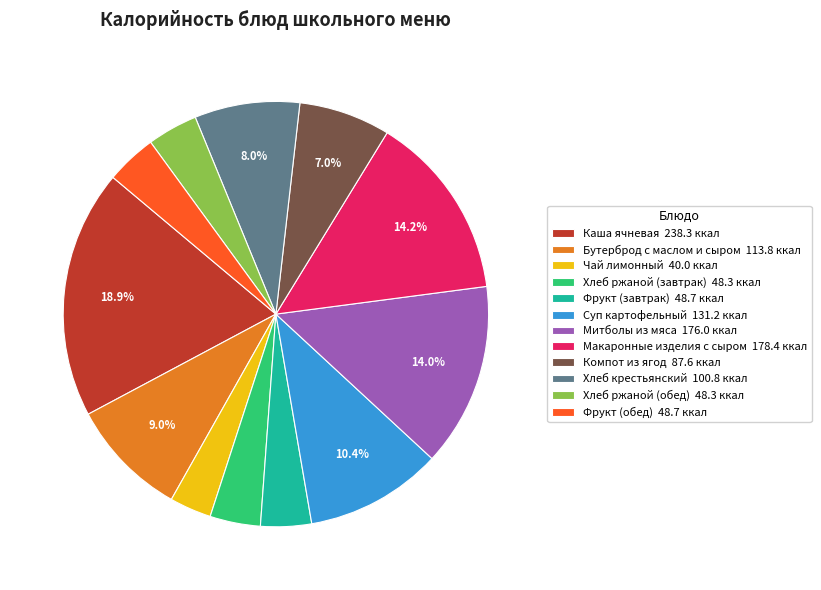

Is it true that Суп картофельный is 1% of the pie?

False